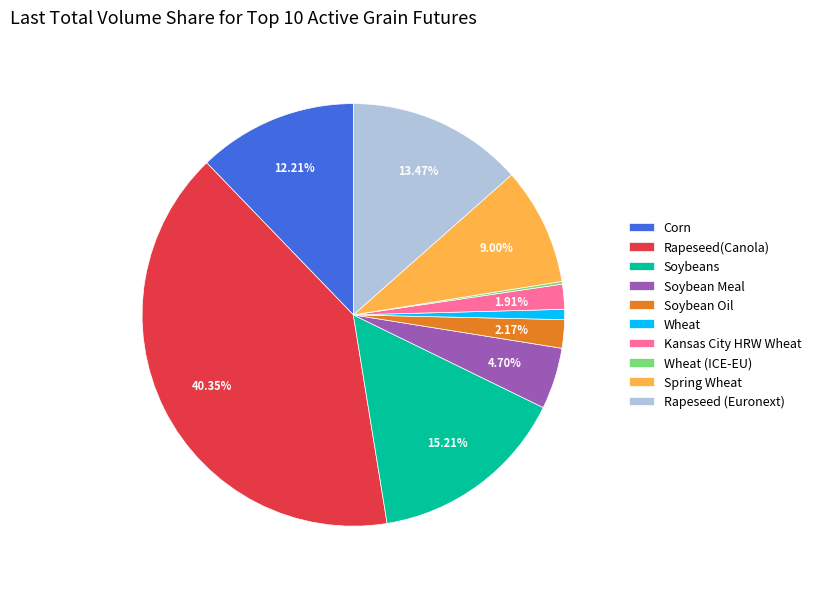

Which has a higher value, Soybean Meal or Rapeseed(Canola)?

Rapeseed(Canola)